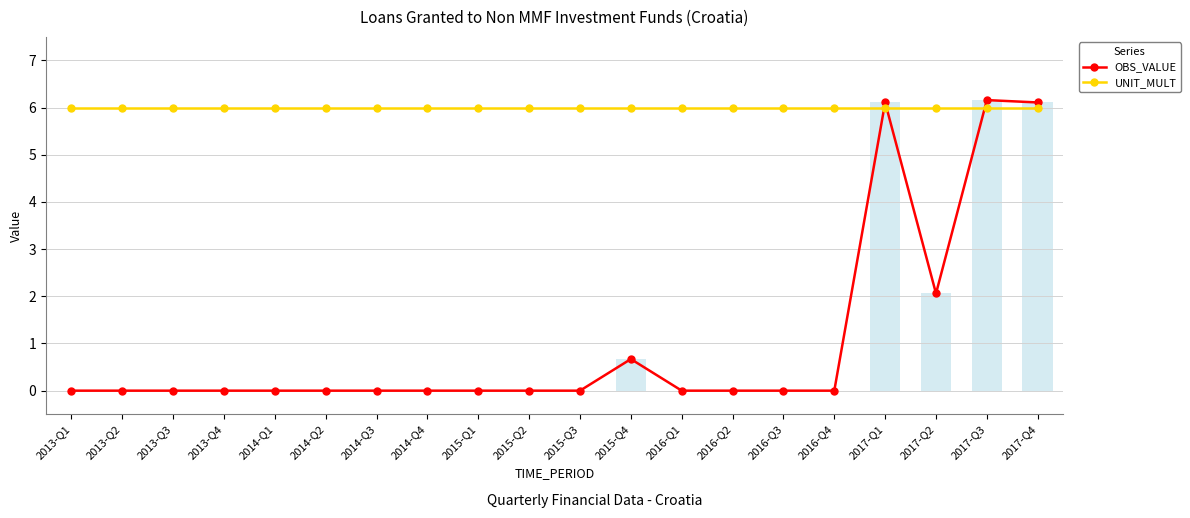

What position from the left is 2014-Q3?

7